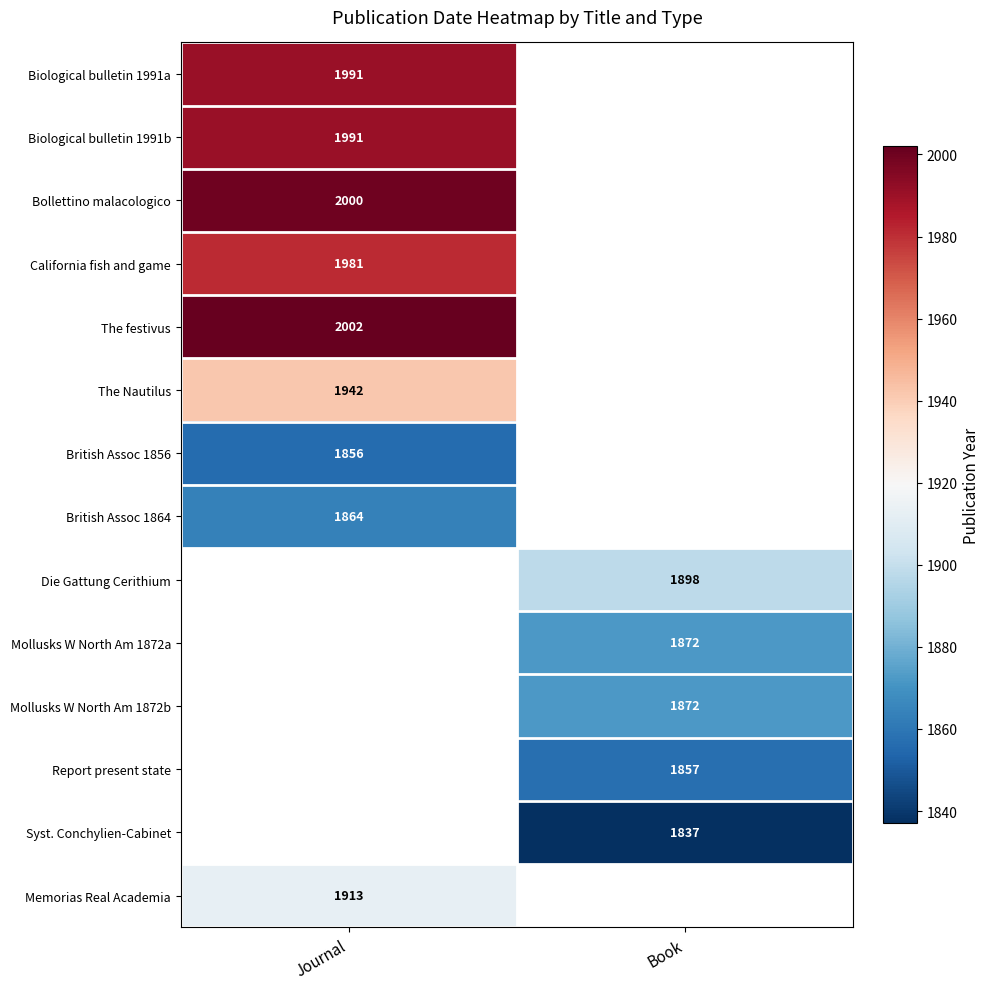

Is the value of Report present state at Book greater than the value of California fish and game at Journal?

No